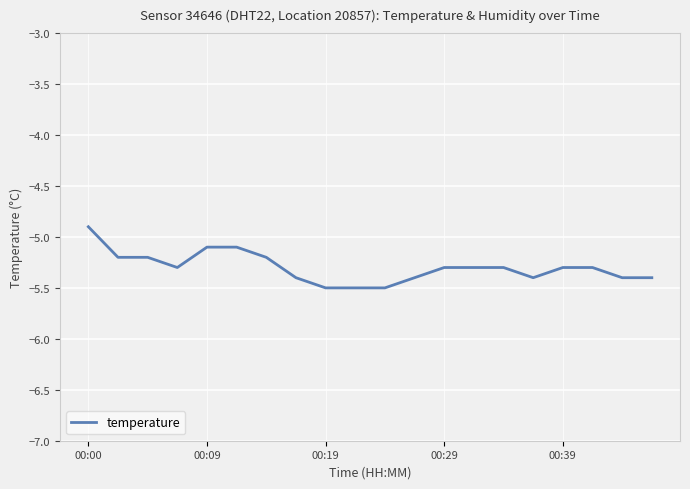

What is the difference between the maximum and minimum values?

0.6